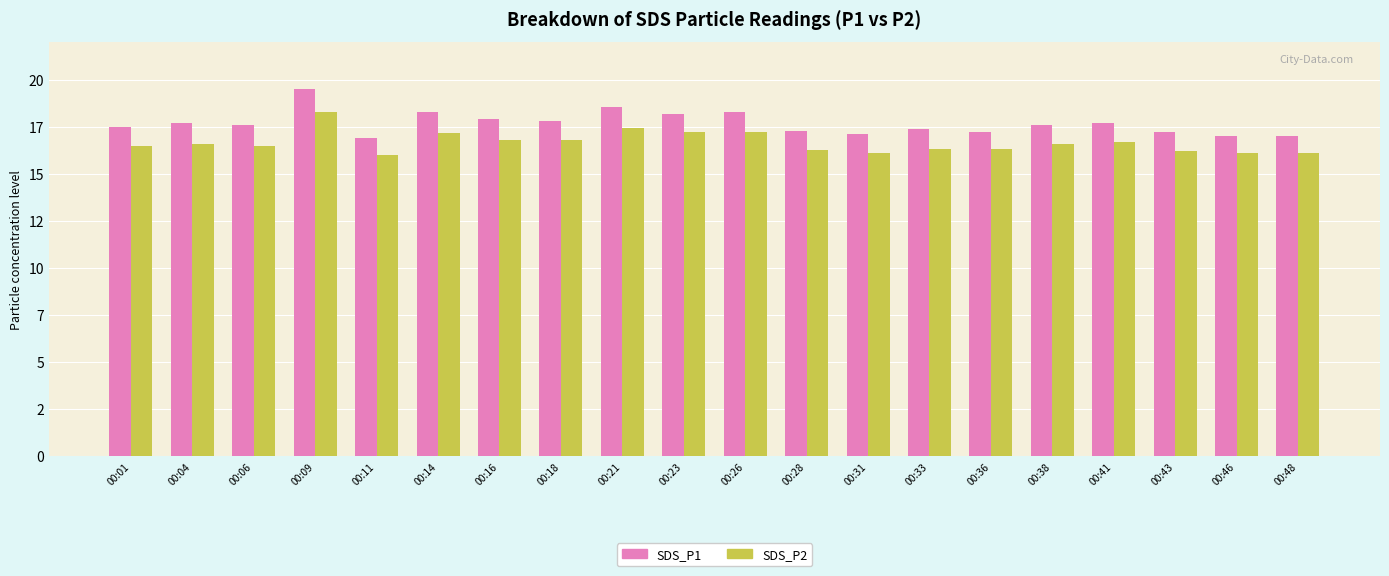

Is it true that SDS_P2 equals 7.1 at 00:11?

False